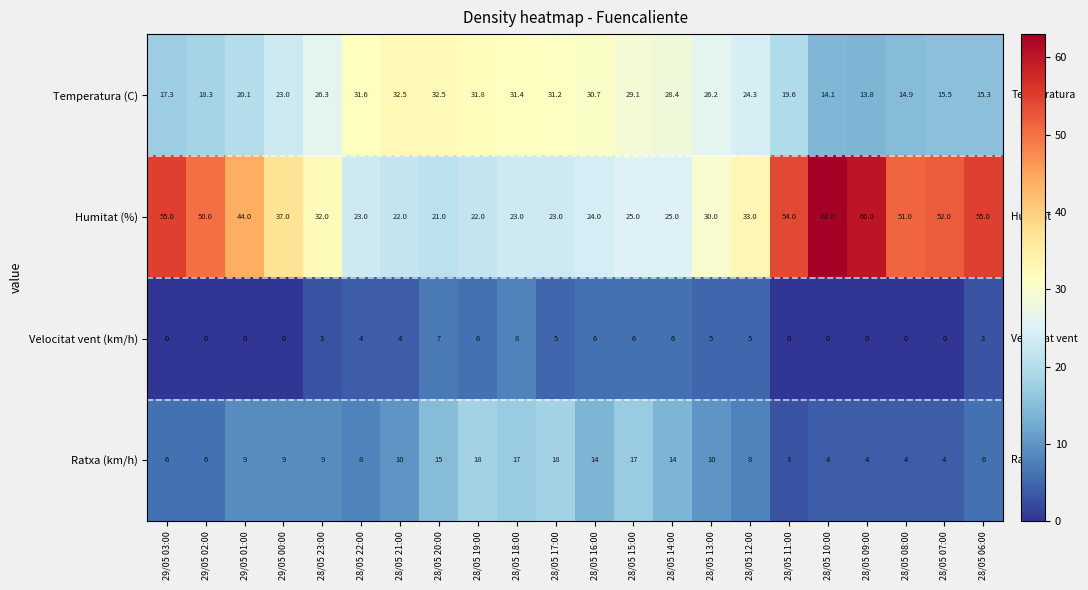

What is the difference between the maximum and minimum values in the Temperatura (C) series?

18.7